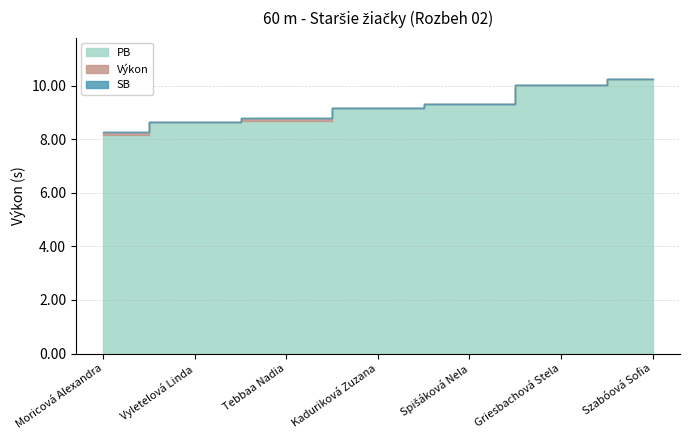

Is the value of SB at 2 greater than the value of PB at 7?

No